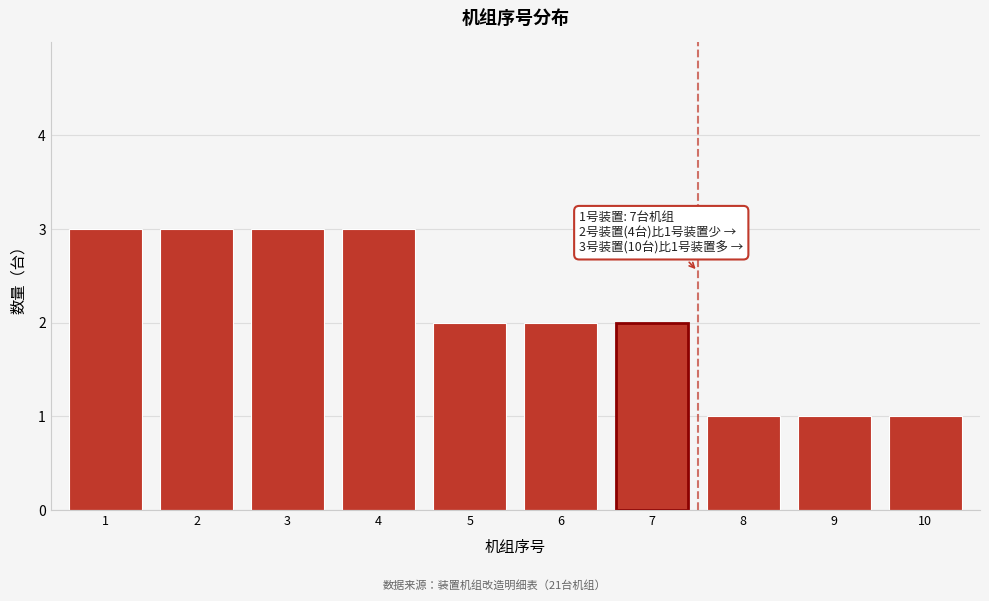

Reading left to right, list all the values displayed in this chart.

3	3	3	3	2	2	2	1	1	1